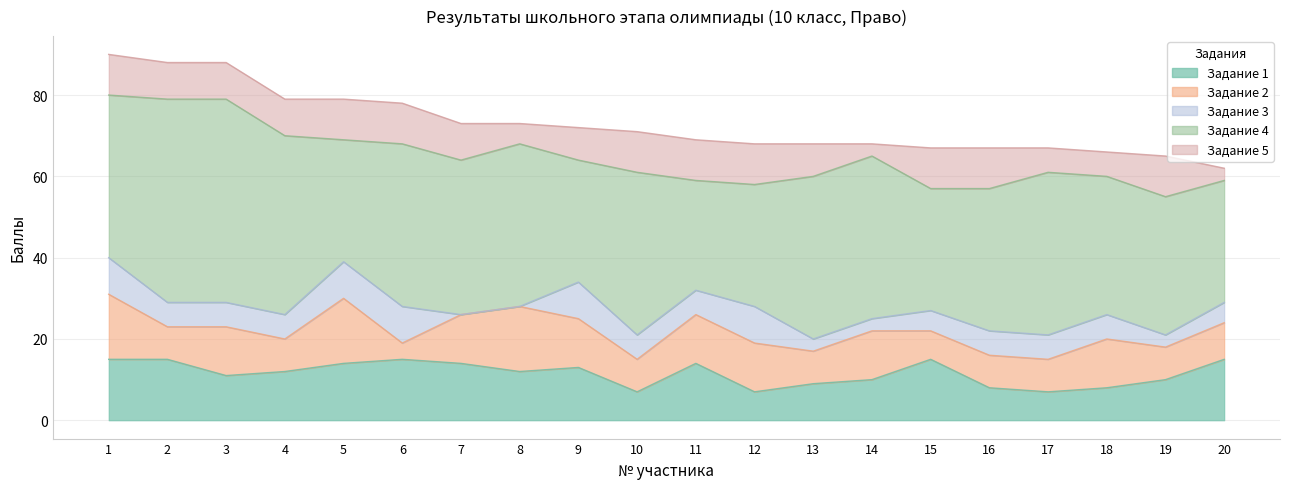

List the labels in order of Задание 4 value, smallest first.

11, 5, 9, 12, 15, 20, 18, 19, 16, 7, 1, 6, 8, 10, 13, 14, 17, 4, 2, 3